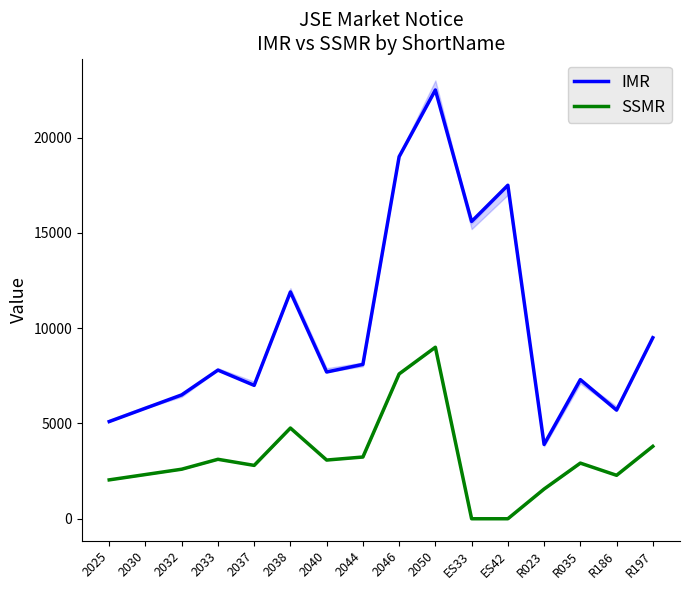

Between 2037 and 2044, which is larger?

2044